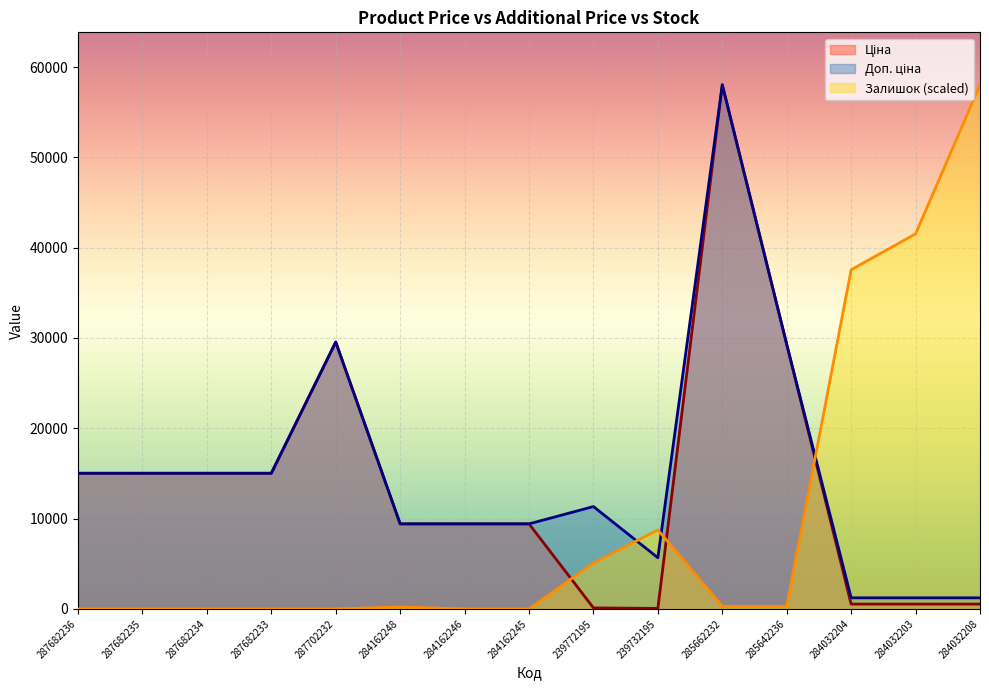

What is the greatest value displayed?

58037.0